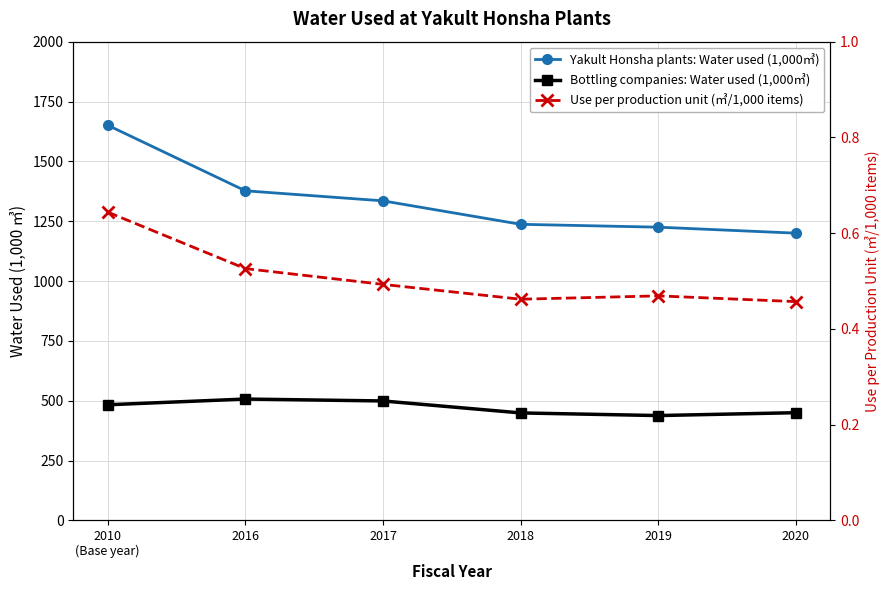

How many series are shown in this chart?

3